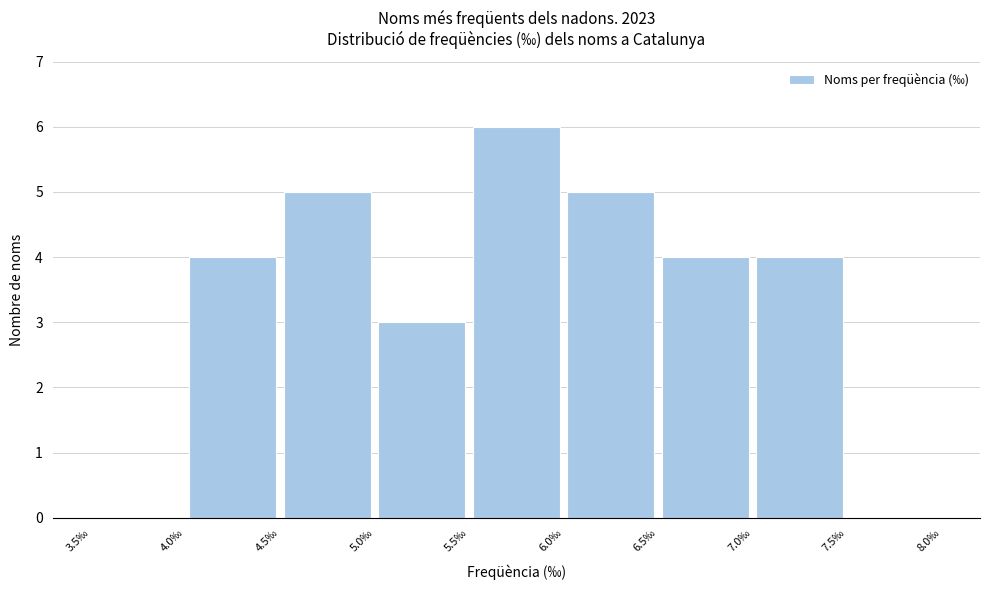

Reading left to right, list every bar in this chart as the range it spans on the x-axis followed by its height. The values are not printed on the chart, so give them approximately, as read against the axis.

3.5 to 4.0: 0
4.0 to 4.5: 4
4.5 to 5.0: 5
5.0 to 5.5: 3
5.5 to 6.0: 6
6.0 to 6.5: 5
6.5 to 7.0: 4
7.0 to 7.5: 4
7.5 to 8.0: 0